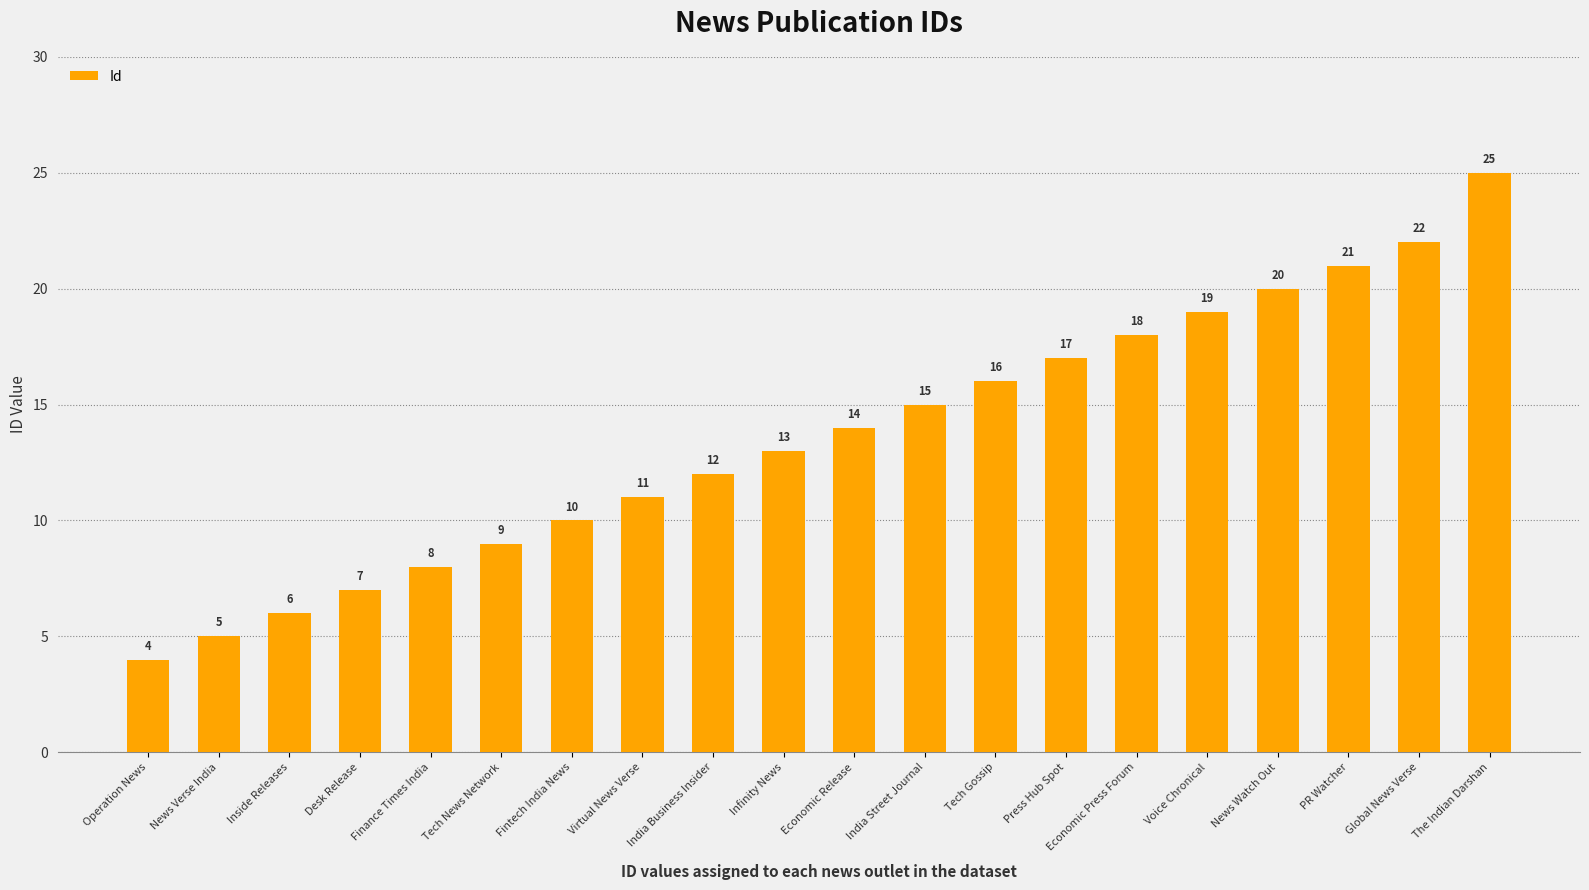

Reading left to right, transcribe all the data shown in this chart.

4	5	6	7	8	9	10	11	12	13	14	15	16	17	18	19	20	21	22	25